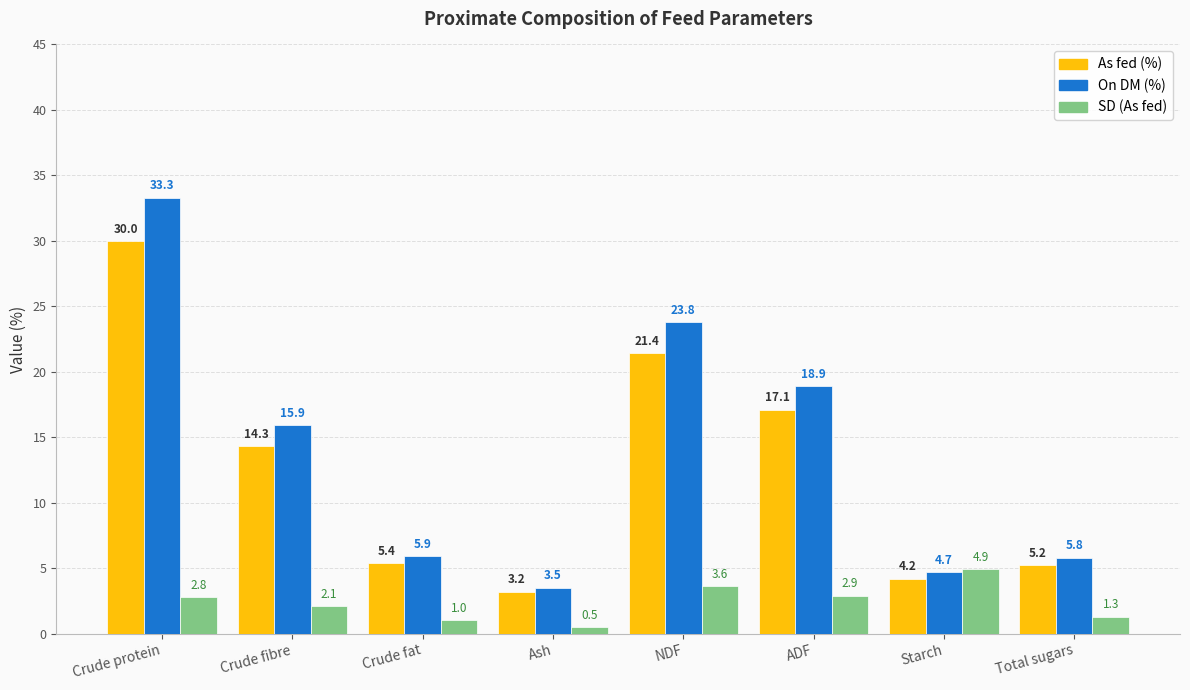

What is the label of the 3rd bar from the left?

Crude fat